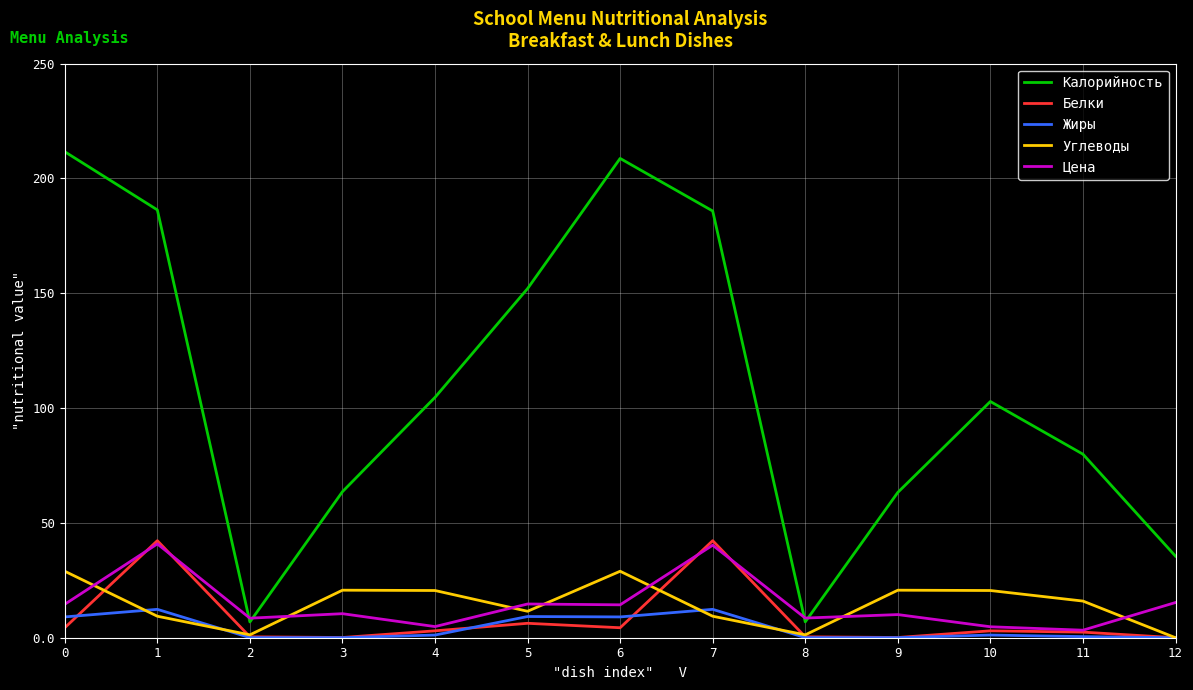

Which series has the largest range (max minus min)?

Калорийность